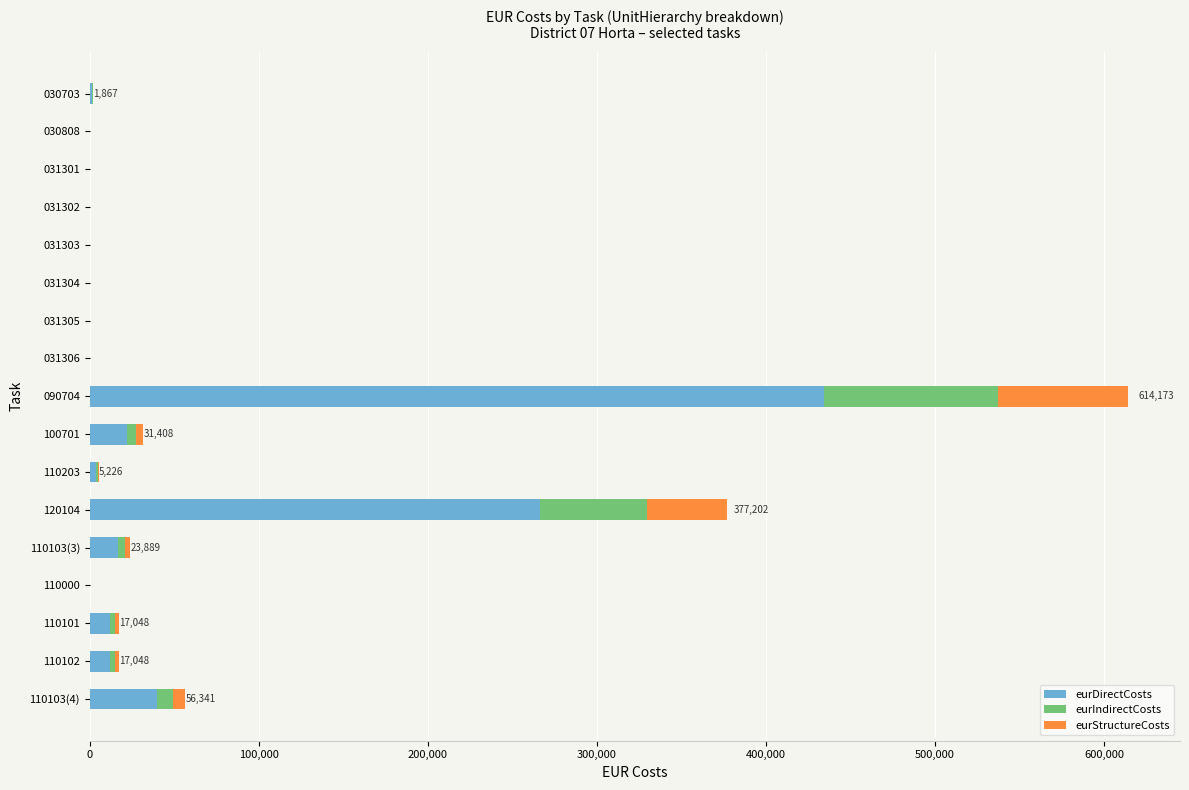

At which label does eurDirectCosts reach its peak?

090704